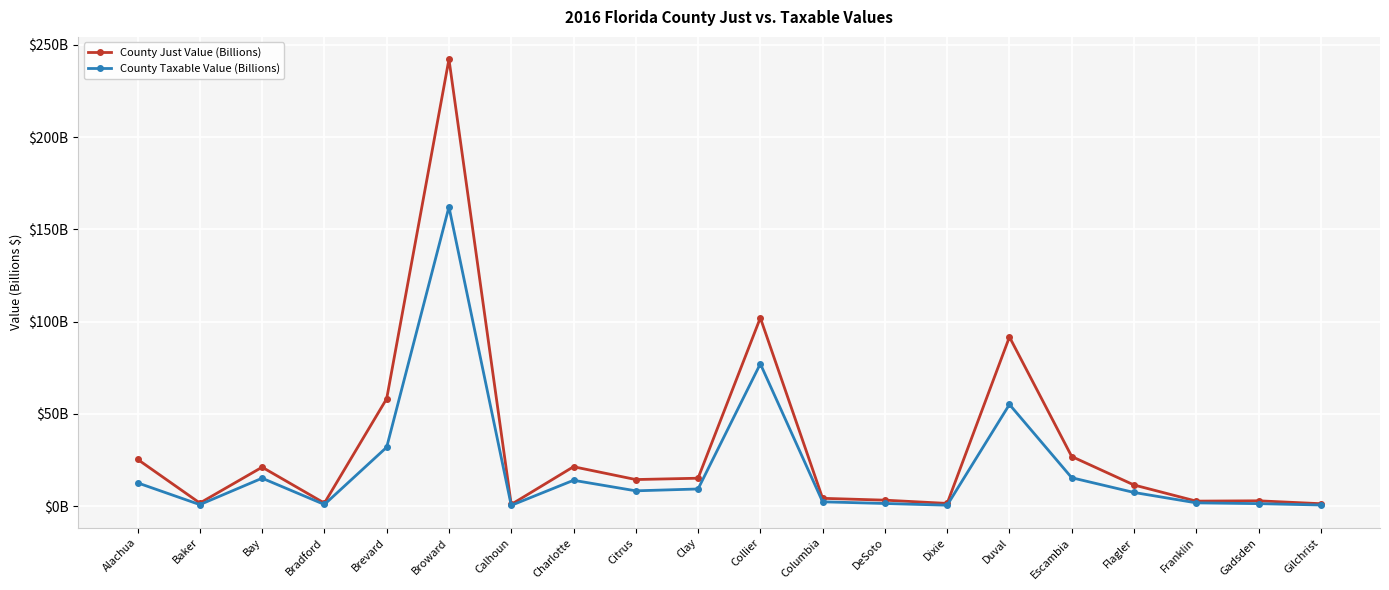

Which category has the highest value in the County Taxable Value (Billions) series?

Broward